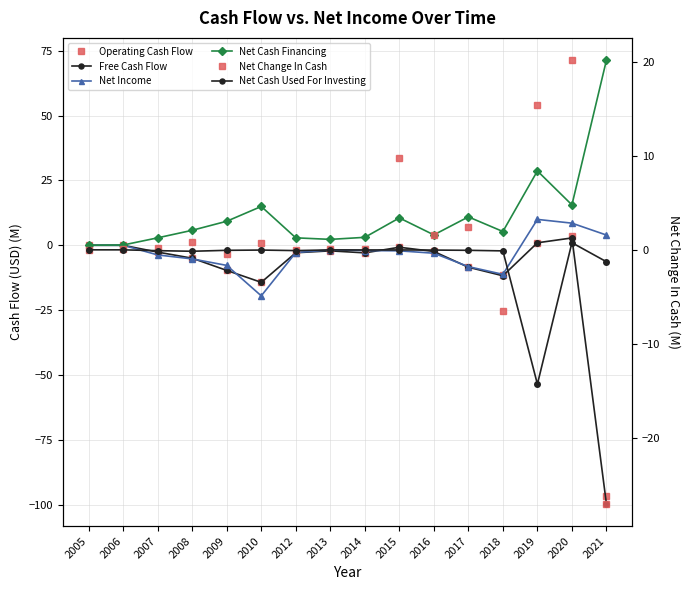

How many lines are shown in the chart?

6